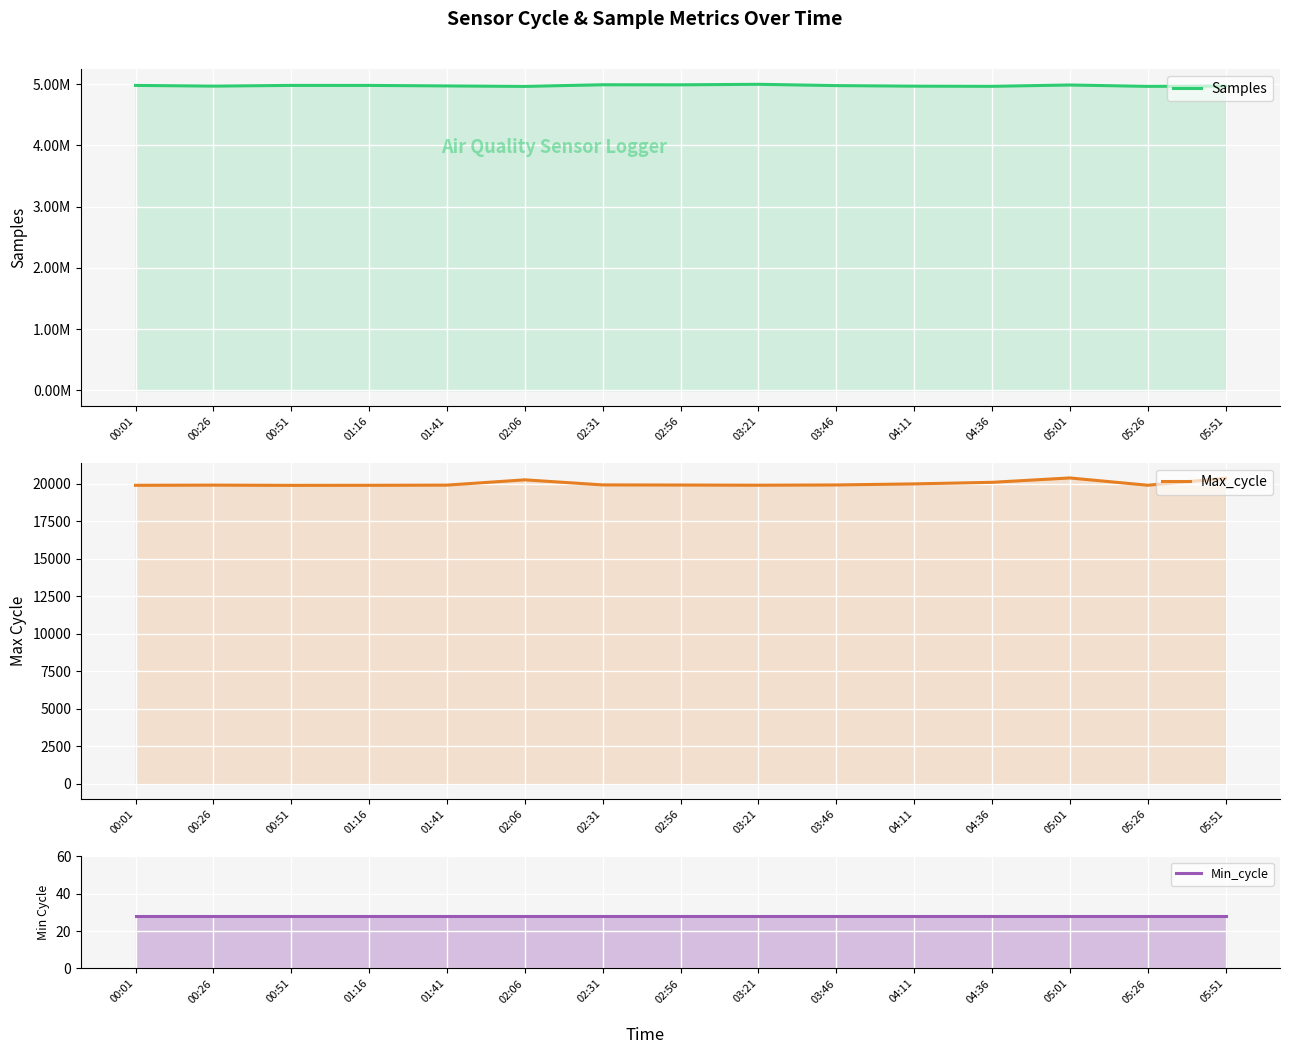

What is the total value across all series at 00:26?

4989747